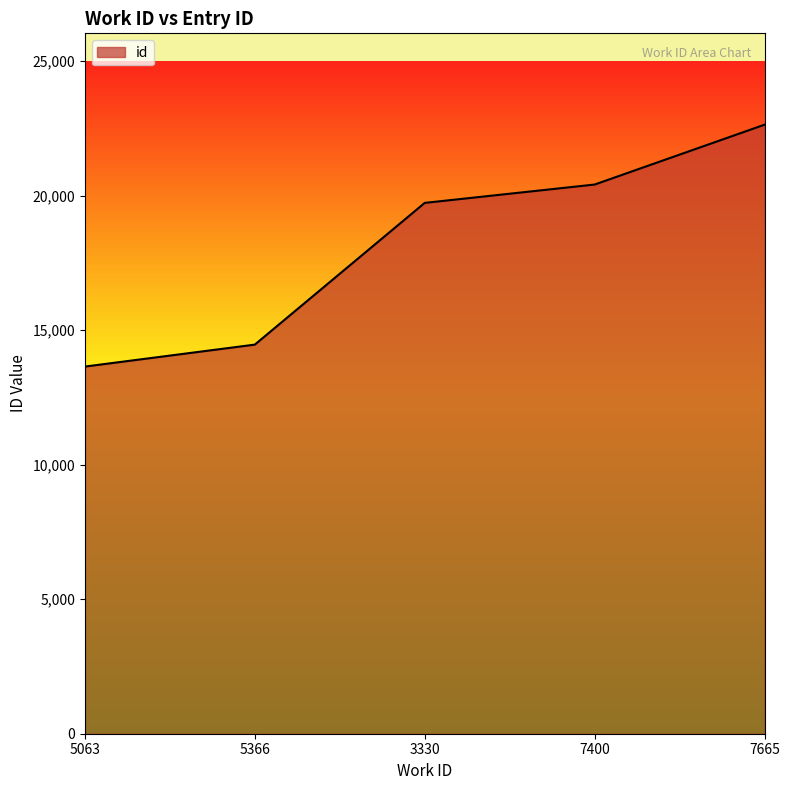

How many values are below 19734?

2